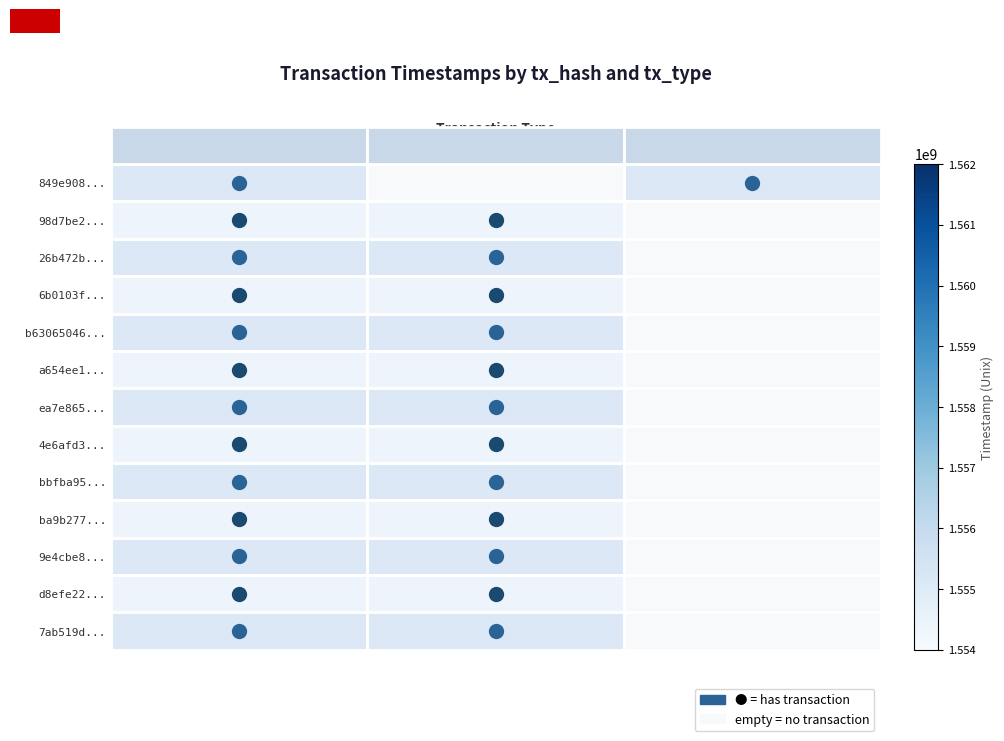

Which has a higher value, Regular or Vote?

Regular